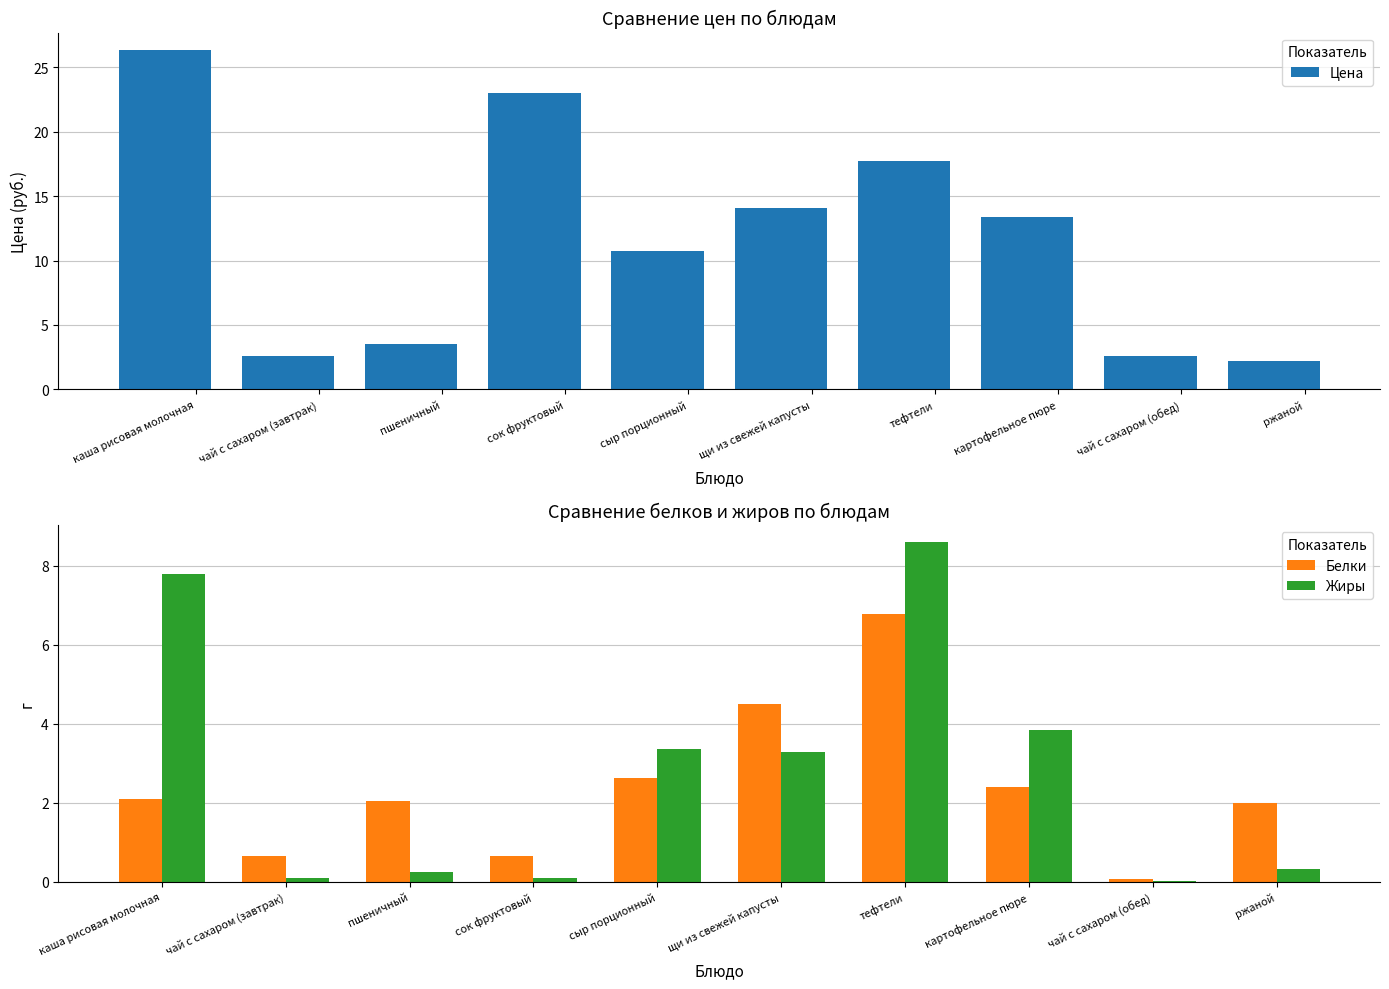

Rank the series at пшеничный from highest to lowest value.

Цена, Белки, Жиры